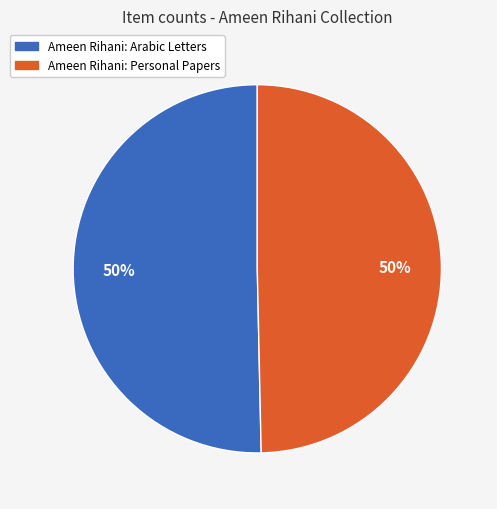

Approximately how many times larger is the value at Ameen Rihani: Personal Papers compared to Ameen Rihani: Arabic Letters?

1.0